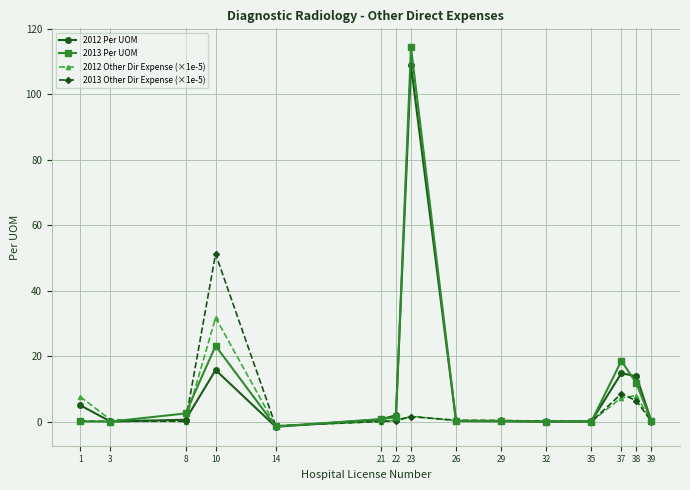

At which category is the sum across all series the highest?

23